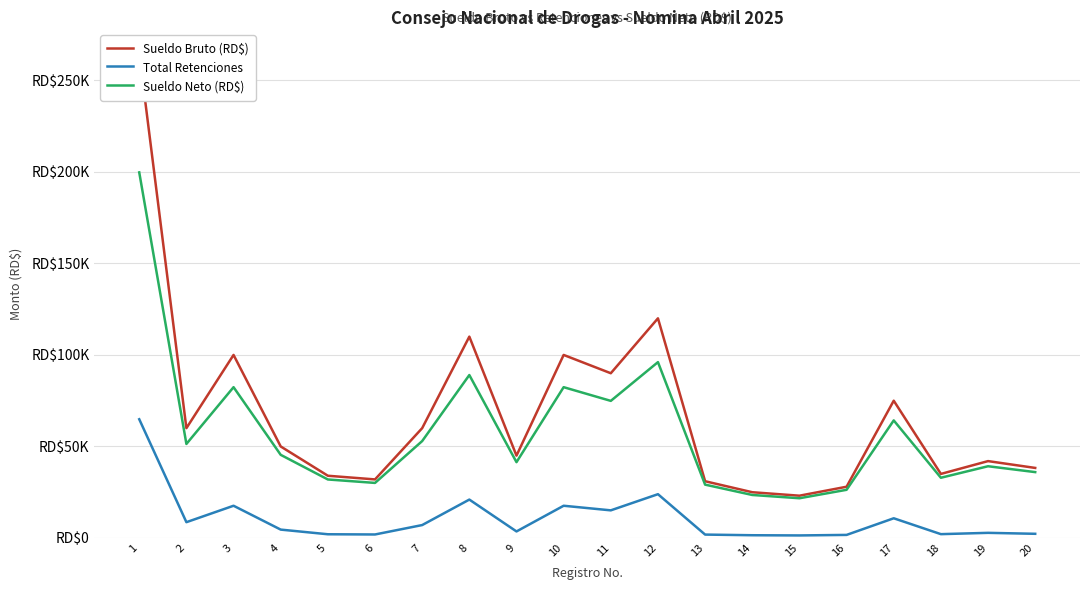

How many interior local peaks does the Sueldo Bruto (RD$) series have?

6